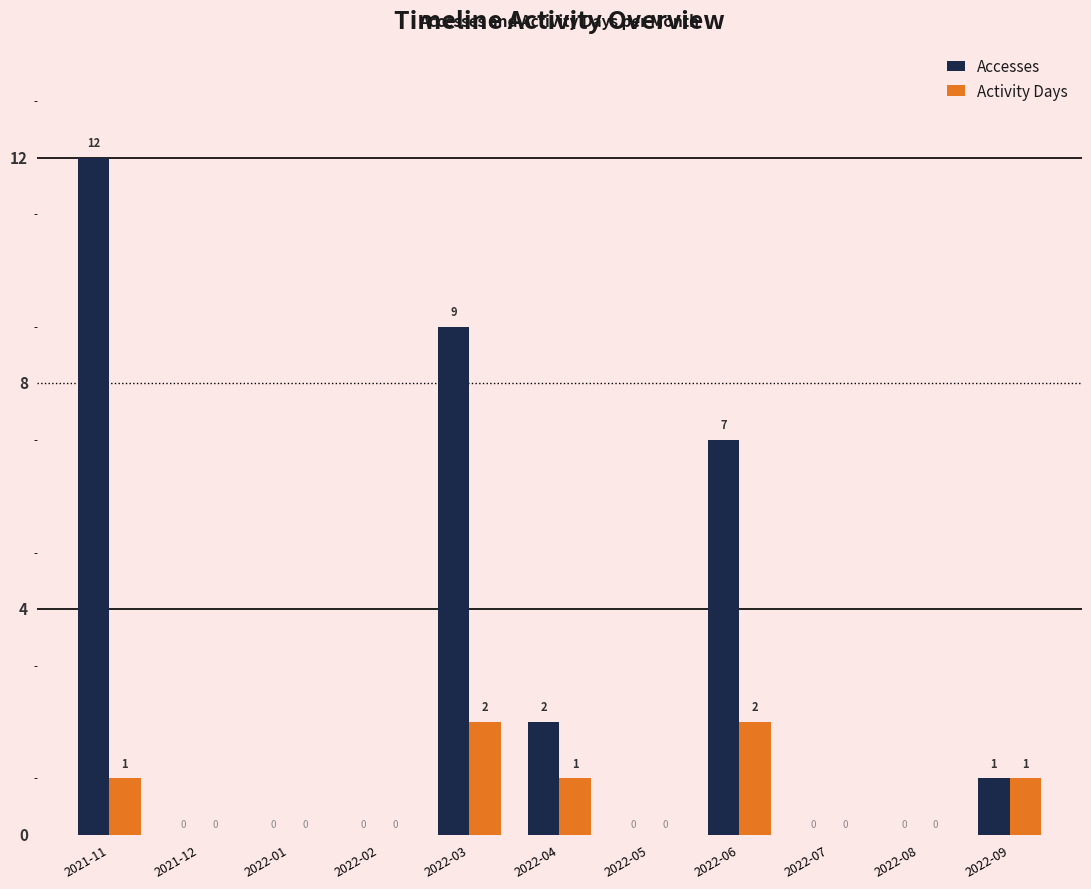

The Accesses series shows 0 at 2022-02. True or false?

True